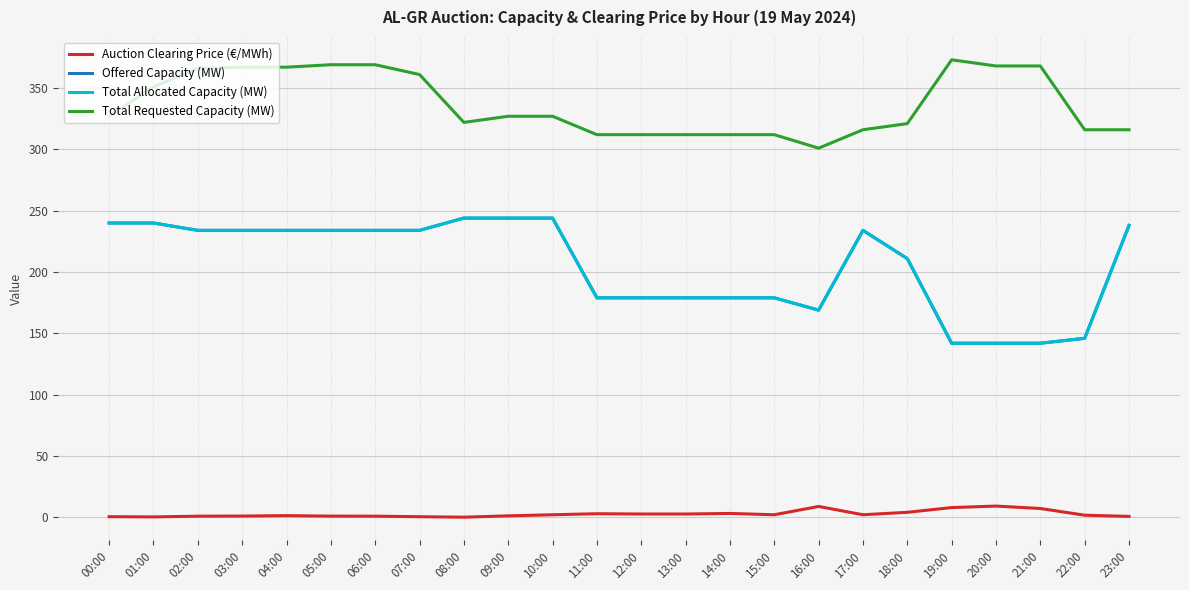

At which label is Total Allocated Capacity (MW) closest to 193?

11:00